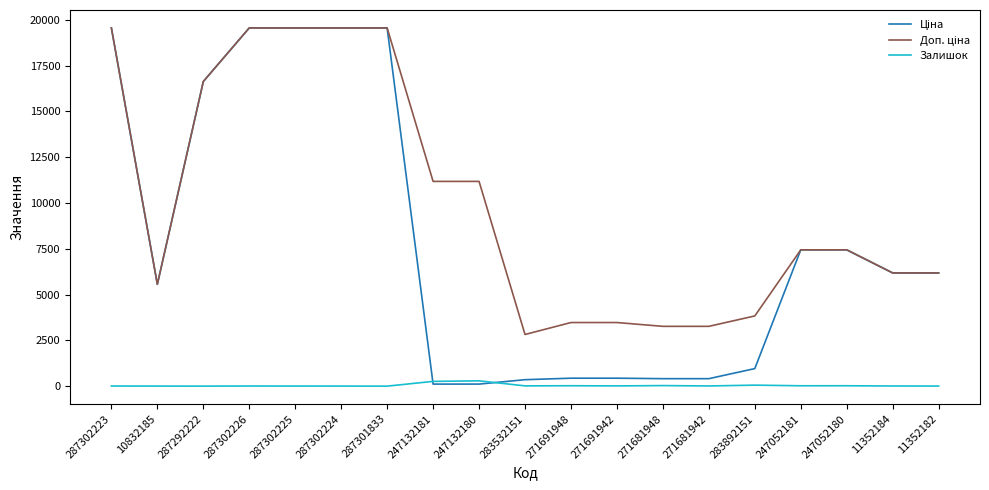

What is the label of the 6th point from the left?

287302224